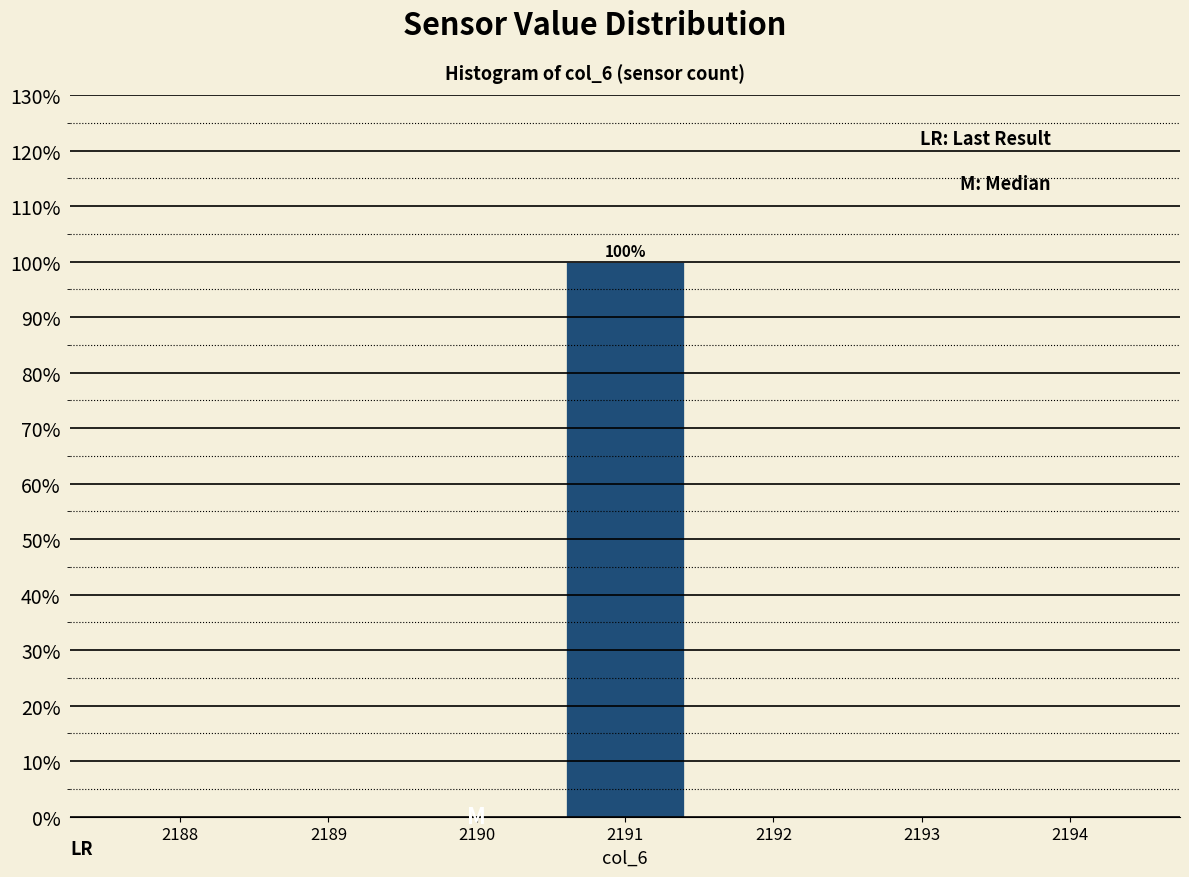

Reading left to right, list all the values displayed in this chart.

2188=0	2189=0	2190=0	2191=100	2192=0	2193=0	2194=0